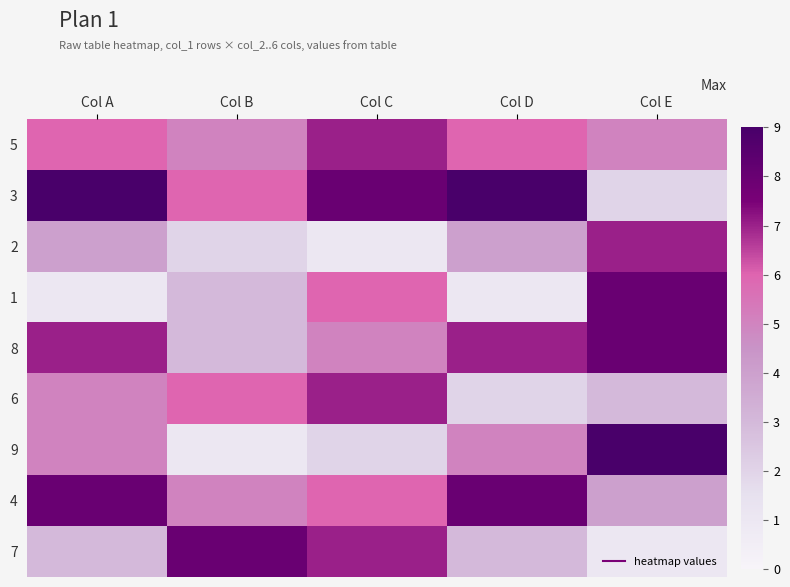

Between Col B and Col C, which is larger?

Col C